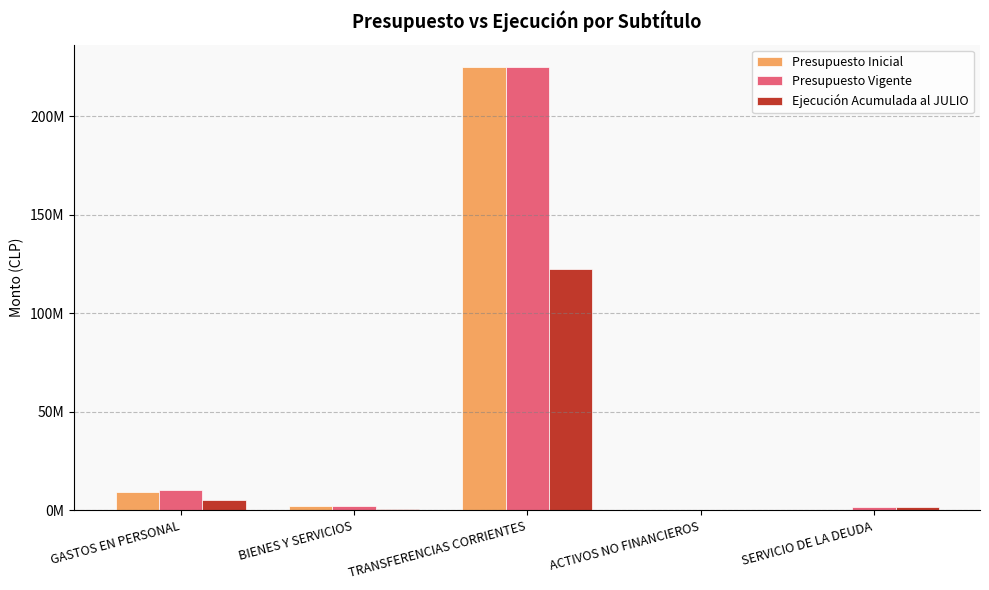

The value of Presupuesto Vigente at BIENES Y SERVICIOS is 2385161. True or false?

True